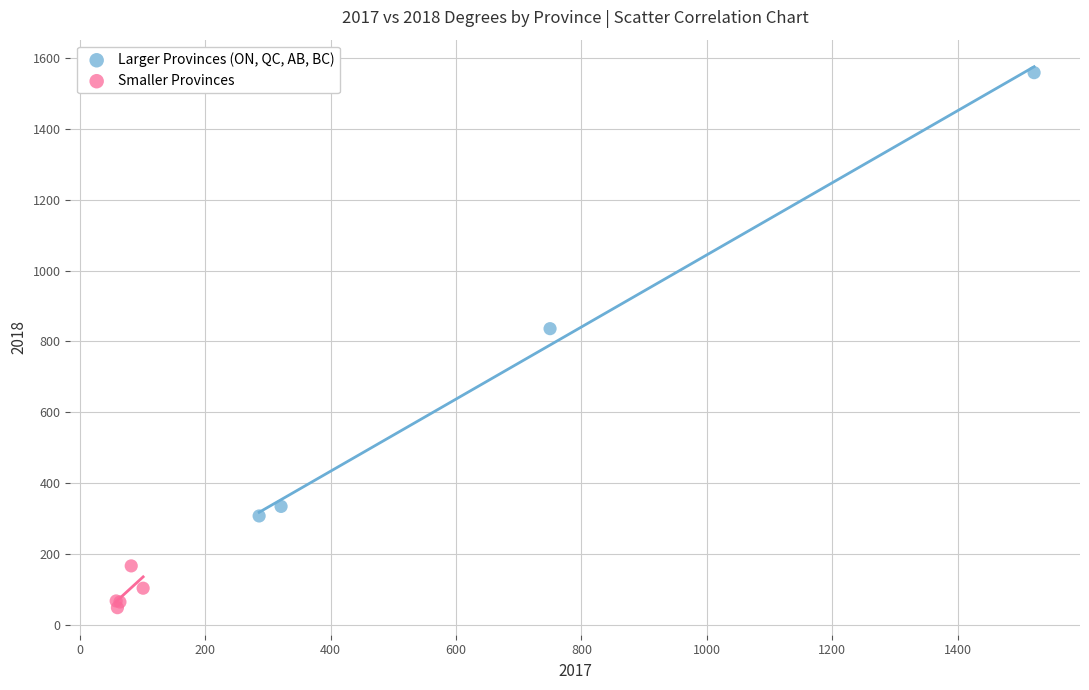

Which series has the largest Y range (max minus min)?

Larger Provinces (ON, QC, AB, BC)